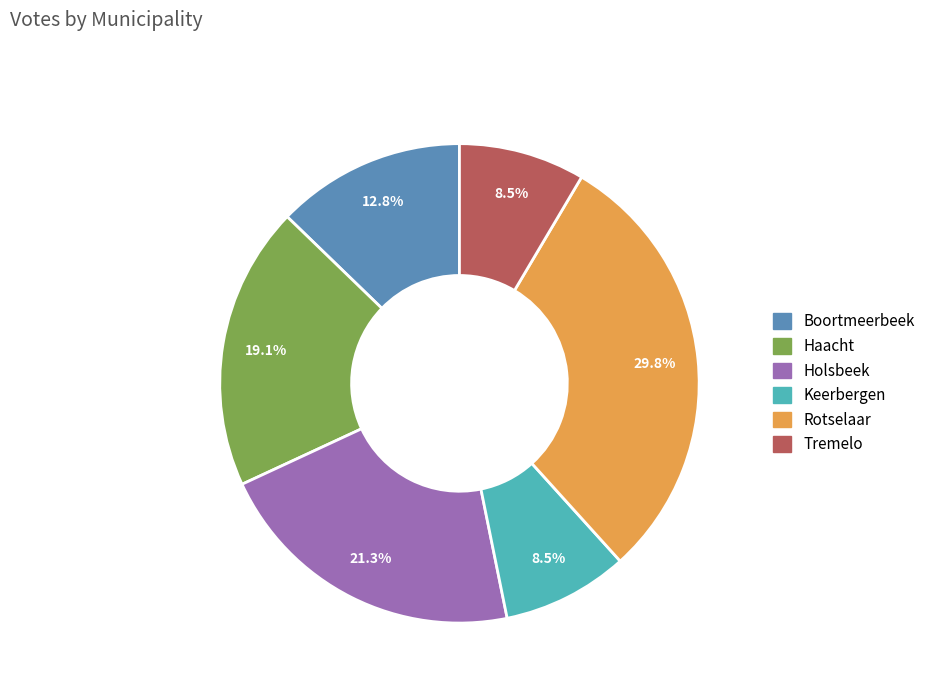

Does Rotselaar represent more than half of the total?

No